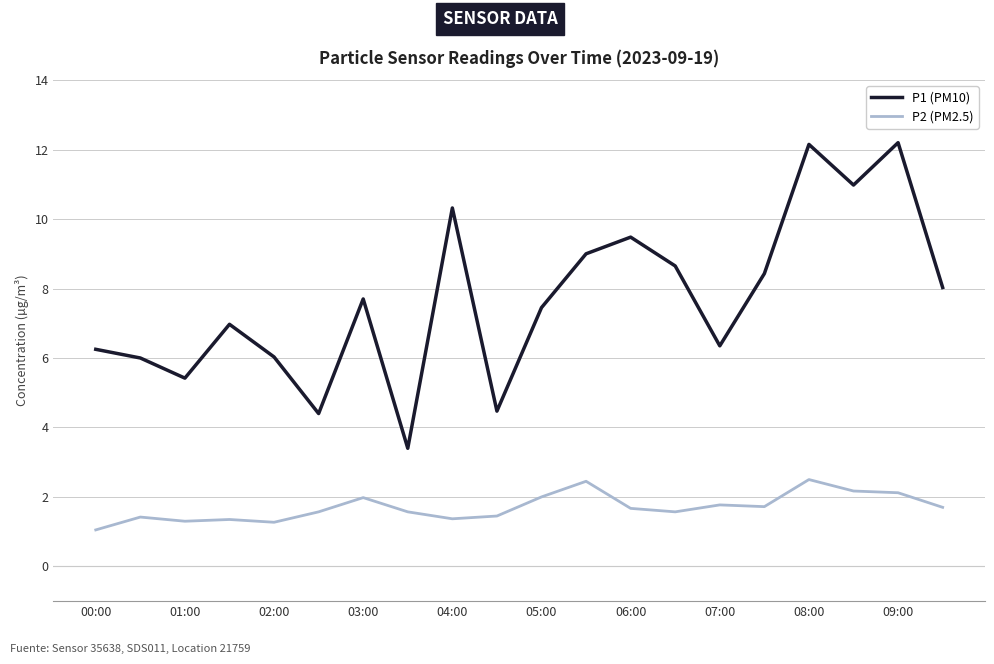

Which series has the widest spread of values?

P1 (PM10)